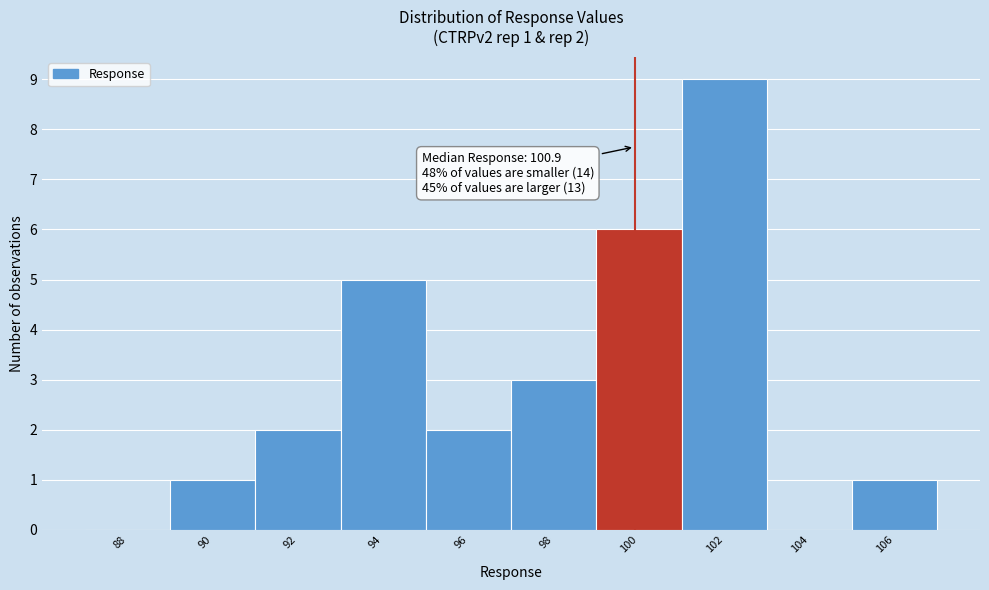

Reading left to right, extract all data points from this chart.

88=0	90=1	92=2	94=5	96=2	98=3	100=6	102=9	104=0	106=1